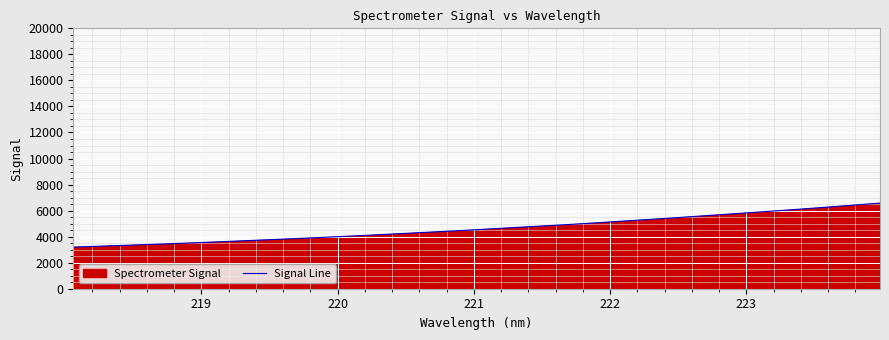

What is the difference between the maximum and minimum values?

3380.3